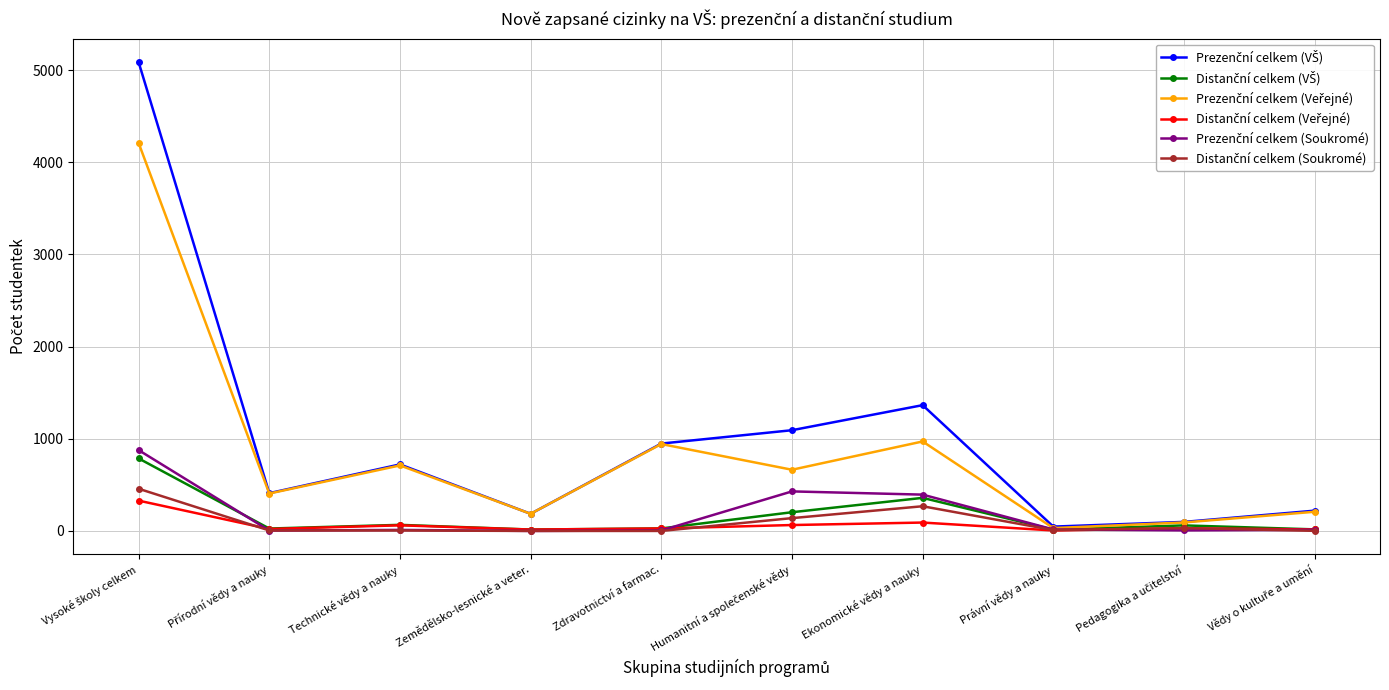

What is the label of the 8th point from the left?

Právní vědy a nauky